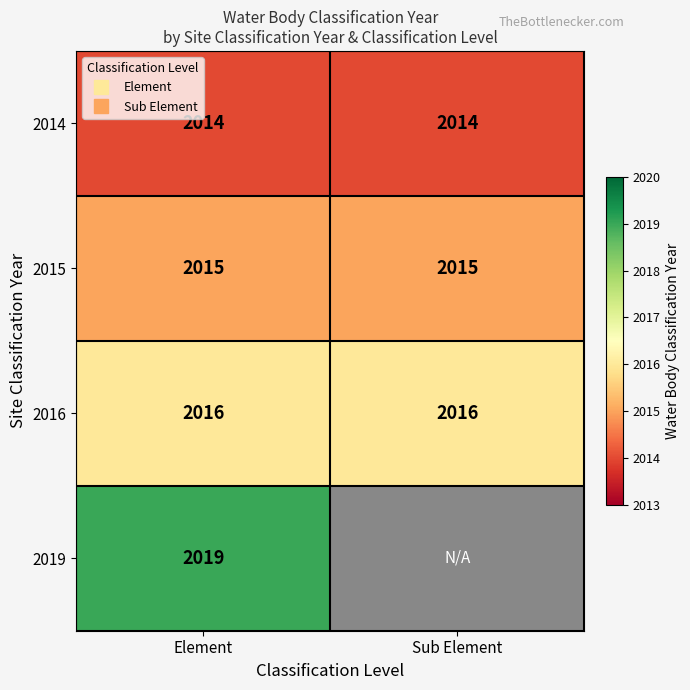

Which category has the lowest value in the 2014 series?

Element